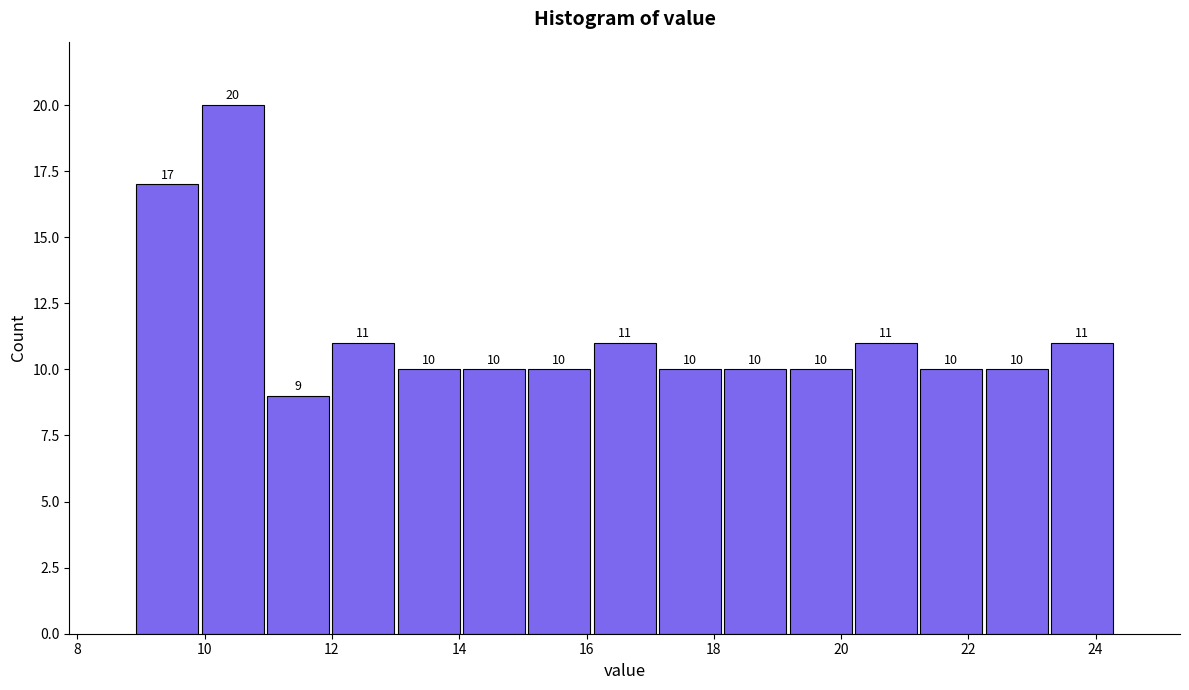

Reading left to right, transcribe this chart: for each bar, give the range it covers on the x-axis and its height. The bar edges are not printed on the chart, so give them approximately, as read against the axis.

9.0 to 10.0: 17
10.0 to 11.0: 20
11.0 to 12.0: 9
12.0 to 13.0: 11
13.0 to 14.0: 10
14.0 to 15.0: 10
15.0 to 16.0: 10
16.0 to 17.2: 11
17.2 to 18.2: 10
18.2 to 19.2: 10
19.2 to 20.2: 10
20.2 to 21.2: 11
21.2 to 22.2: 10
22.2 to 23.2: 10
23.2 to 24.4: 11